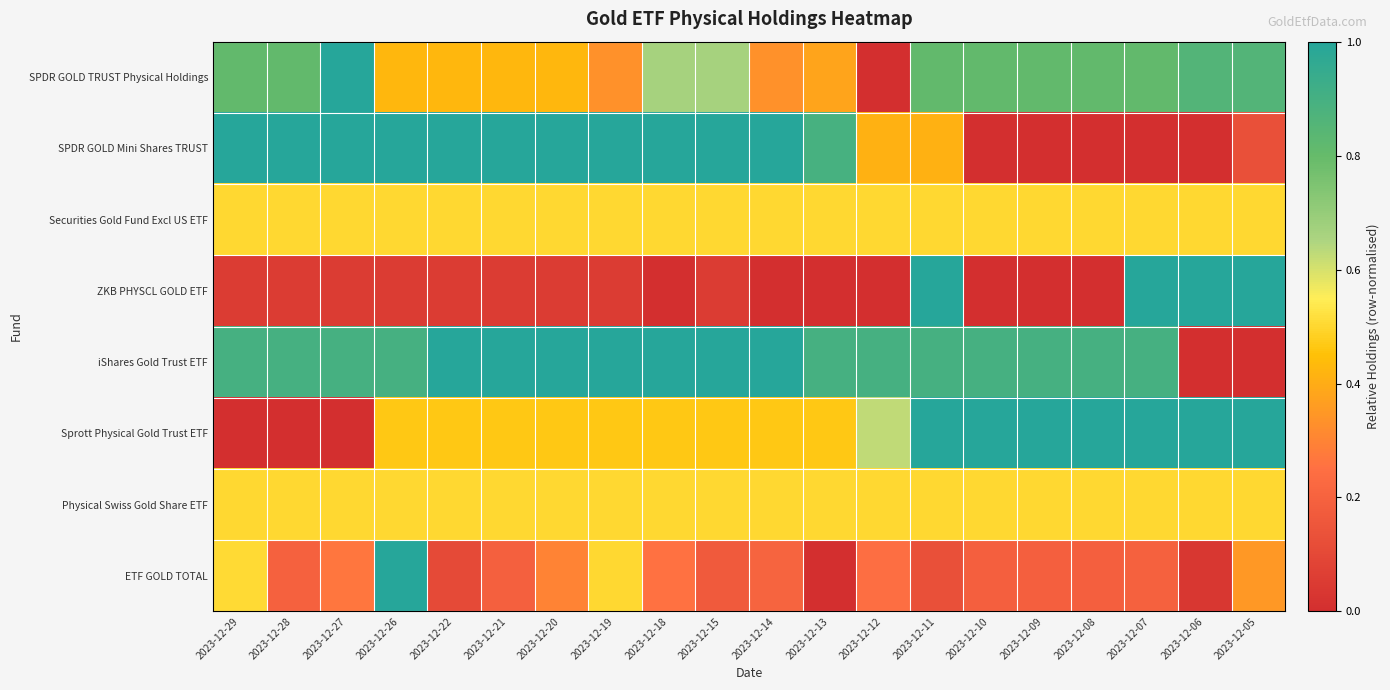

What is the total value across all series at 2023-12-10?

3.9